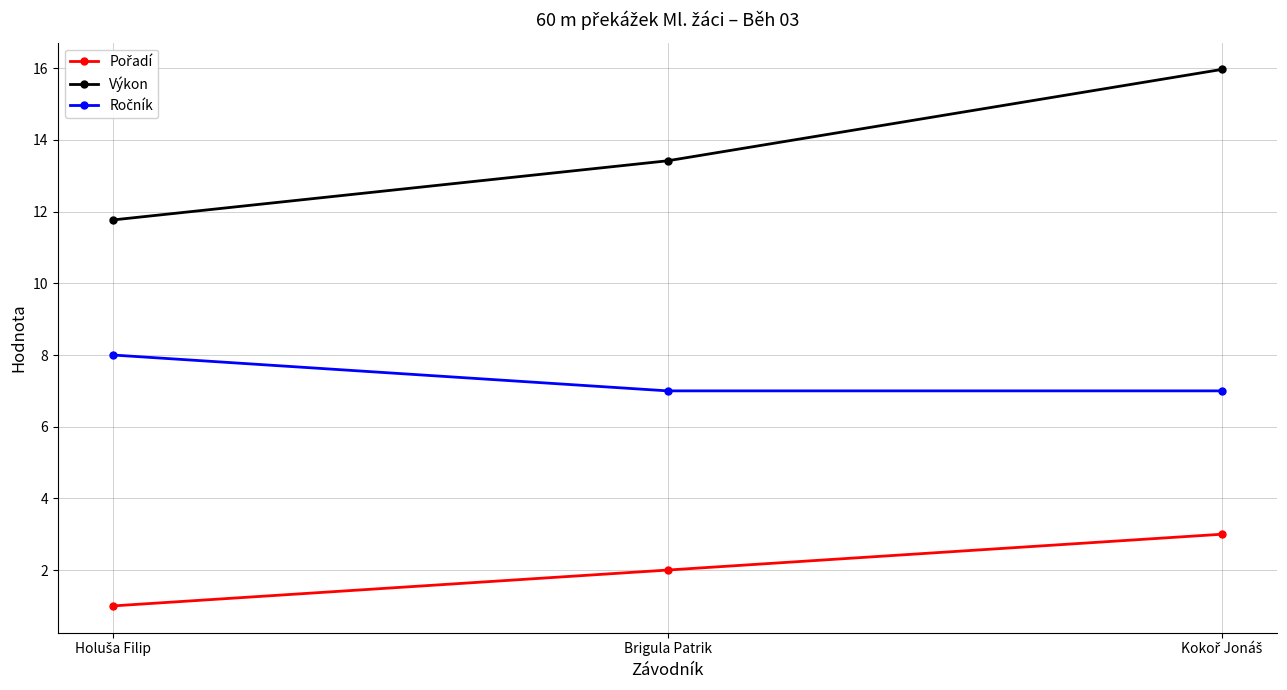

What is the label of the 2nd point from the right?

Brigula Patrik